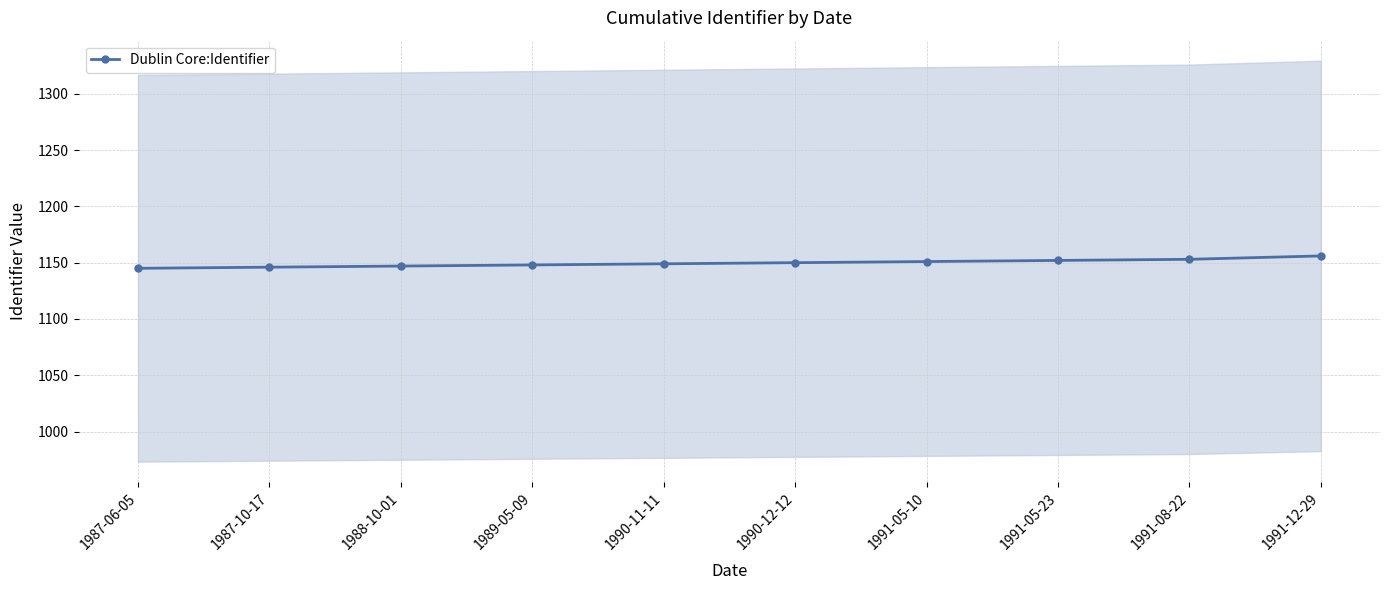

Rank the categories by value from highest to lowest.

1991-12-29, 1991-08-22, 1991-05-23, 1991-05-10, 1990-12-12, 1990-11-11, 1989-05-09, 1988-10-01, 1987-10-17, 1987-06-05